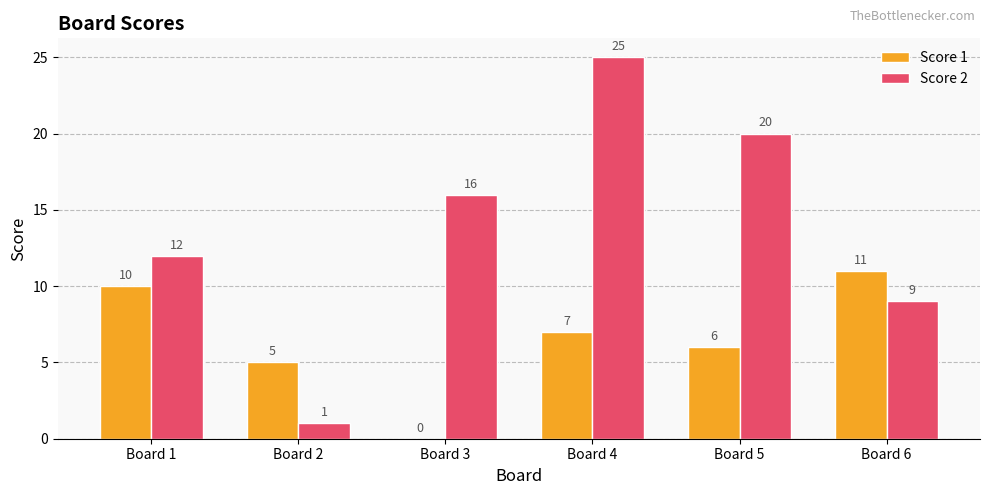

Reading left to right, list all the values displayed in this chart.

Score 1: 10	5	0	7	6	11
Score 2: 12	1	16	25	20	9